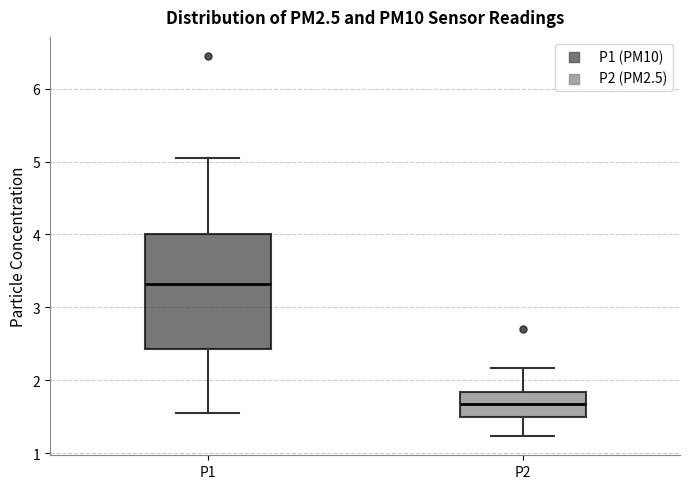

Which box is the tallest, from its lower edge to its upper edge?

P1